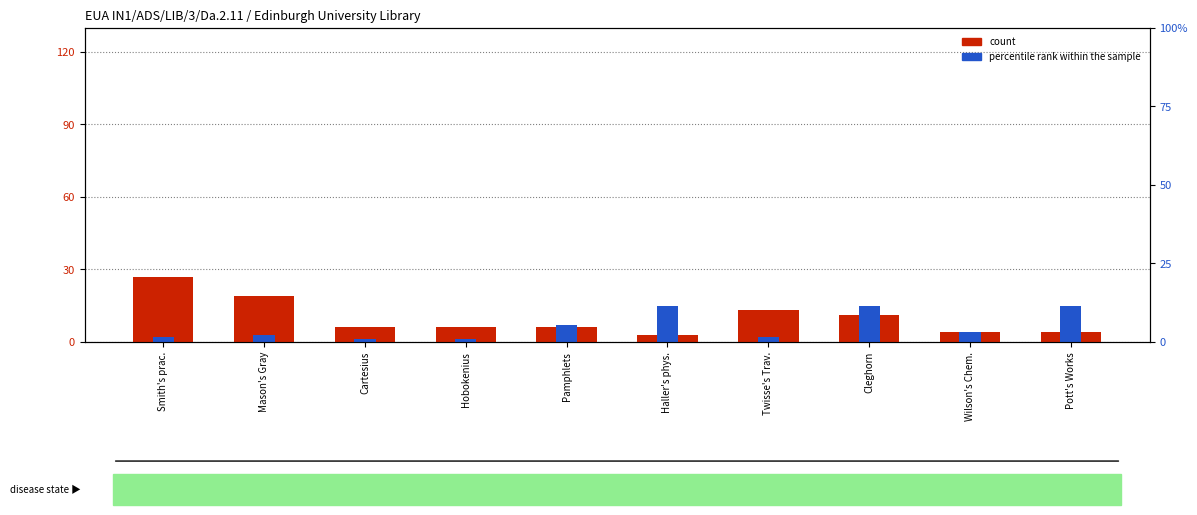

At which label does count first exceed 6?

Smith's prac.